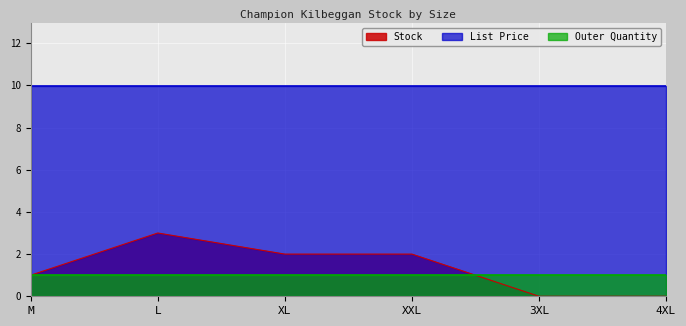

At 4XL, list the series in order from largest to smallest.

List Price, Outer Quantity, Stock